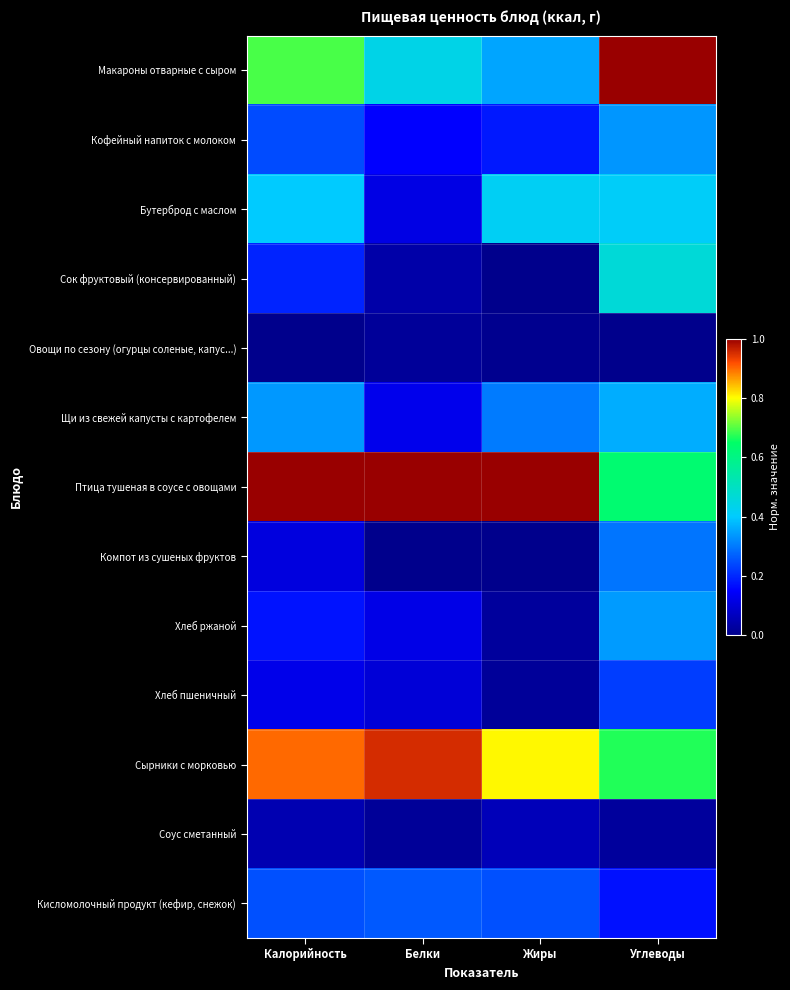

What is the spread (max minus min) of values at Углеводы?

1.0